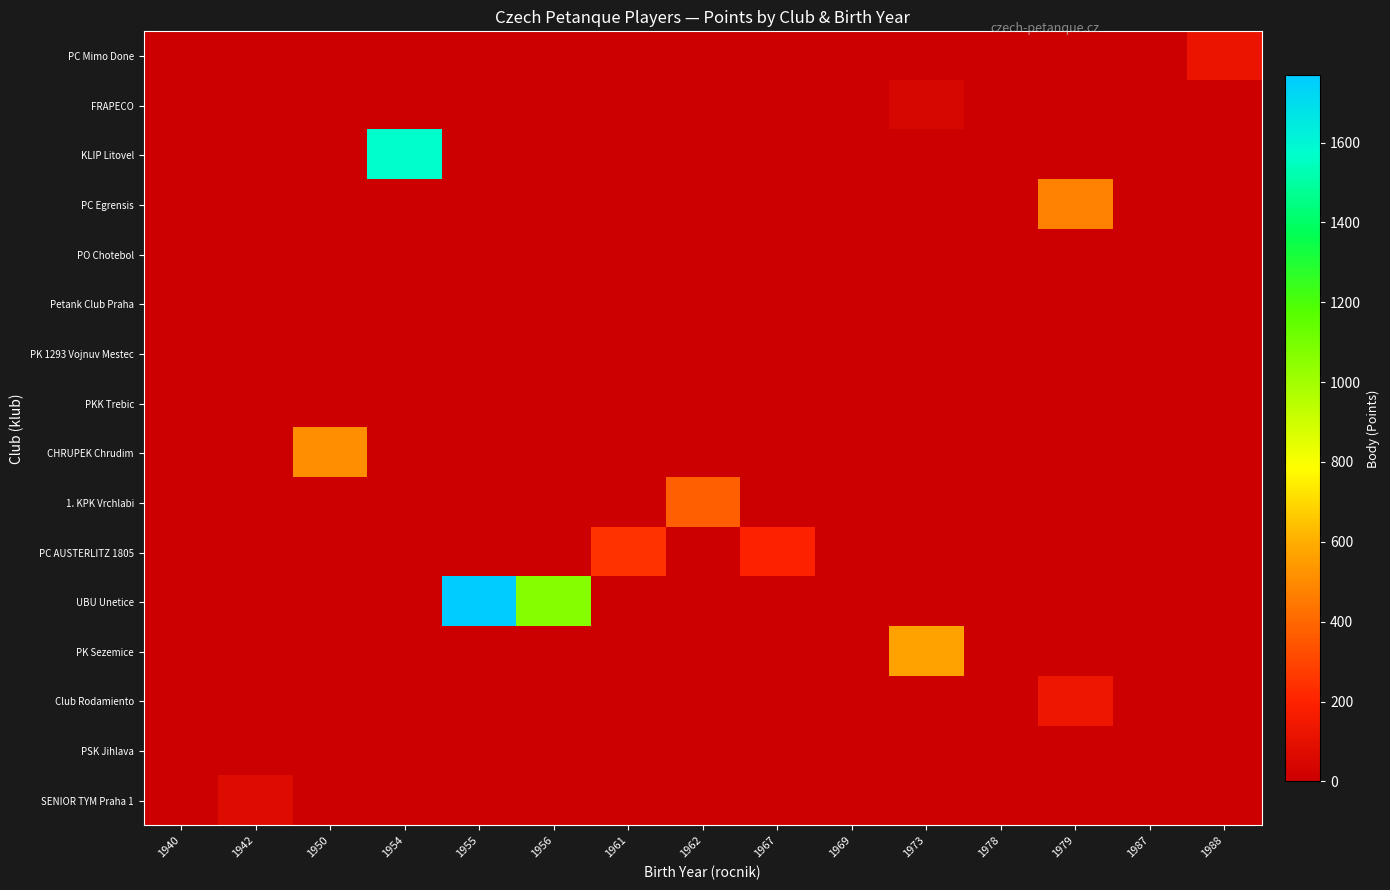

Which series has the largest total across all categories?

UBU Unetice